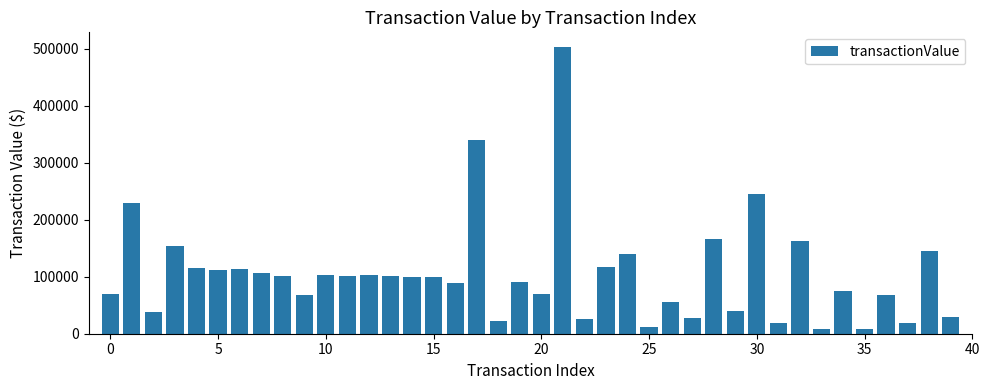

What is the difference between the maximum and second lowest values?

495794